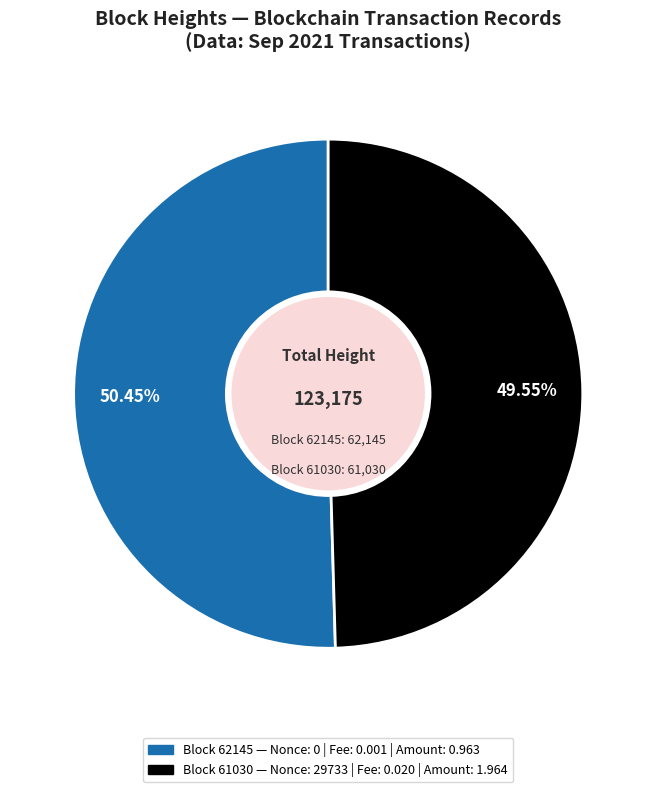

How many slices are in this pie chart?

2